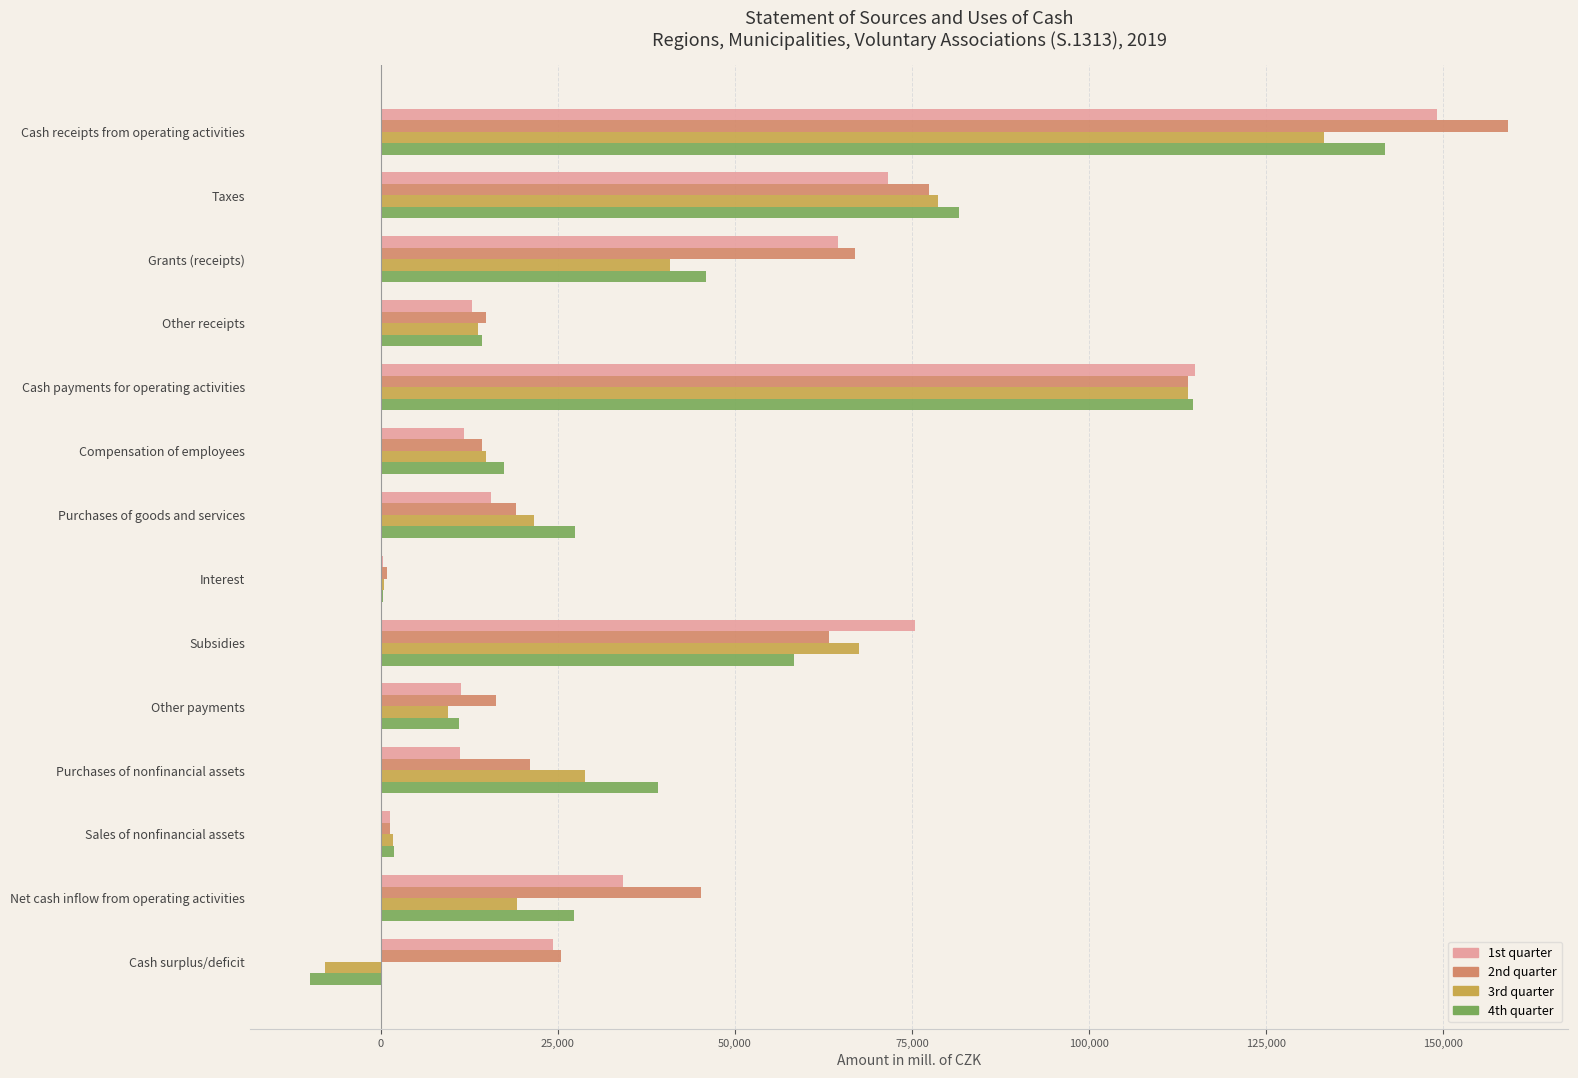

Which series changed the most between Cash receipts from operating activities and Subsidies?

2nd quarter